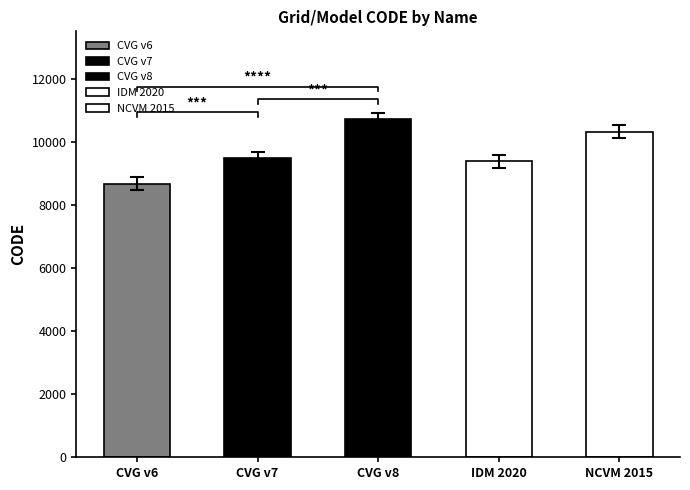

What is the ratio of the value at CVG v7 to the value at CVG v8?

0.9